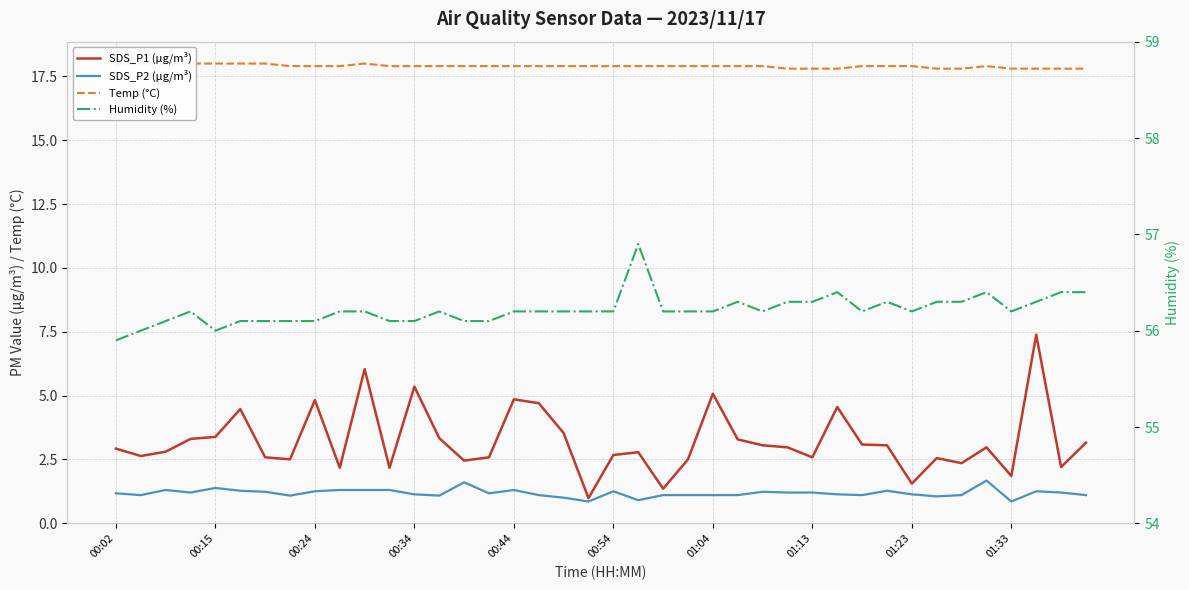

Rank the categories by SDS_P1 (µg/m³) value from highest to lowest.

37, 10, 12, 24, 16, 01:23, 17, 29, 00:54, 18, 00:44, 13, 00:34, 25, 39, 30, 26, 31, 27, 35, 00:02, 00:24, 21, 20, 00:15, 01:04, 15, 28, 33, 01:13, 23, 14, 34, 38, 01:33, 11, 36, 32, 22, 19